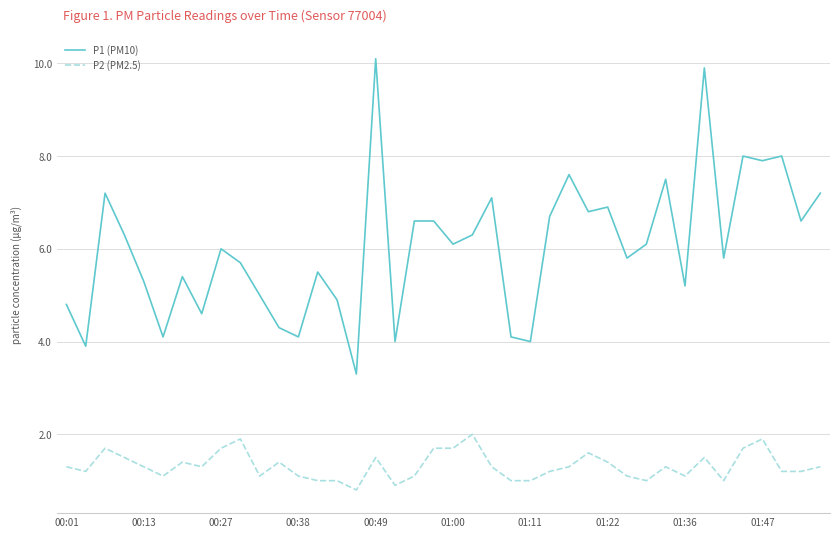

In P1 (PM10), how many points are lower than both neighbors (excluding endpoints)?

14